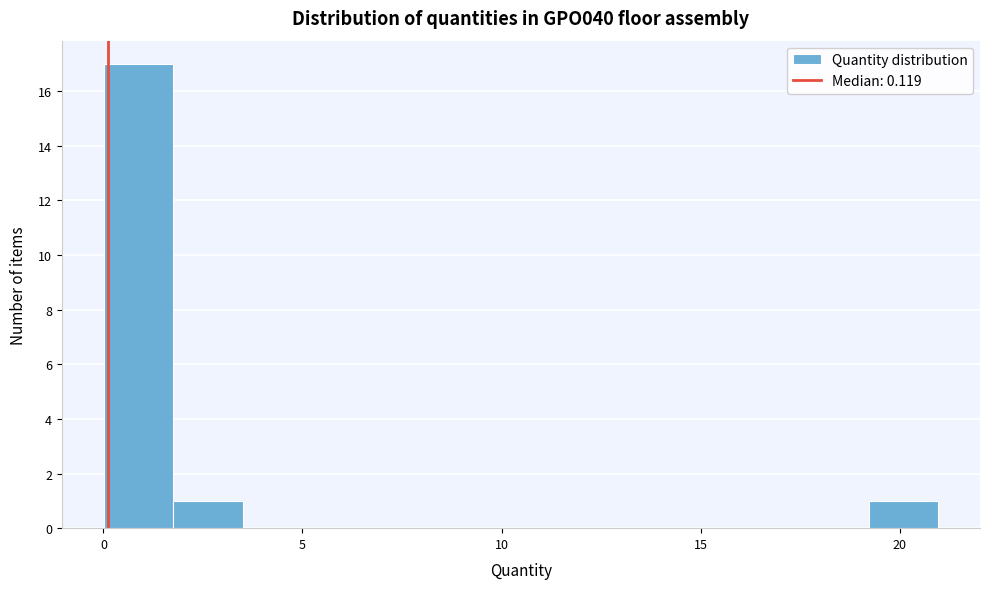

Around what value on the x-axis is the tallest bar? Give the approximate position of its centre, as read against the axis.

1.0